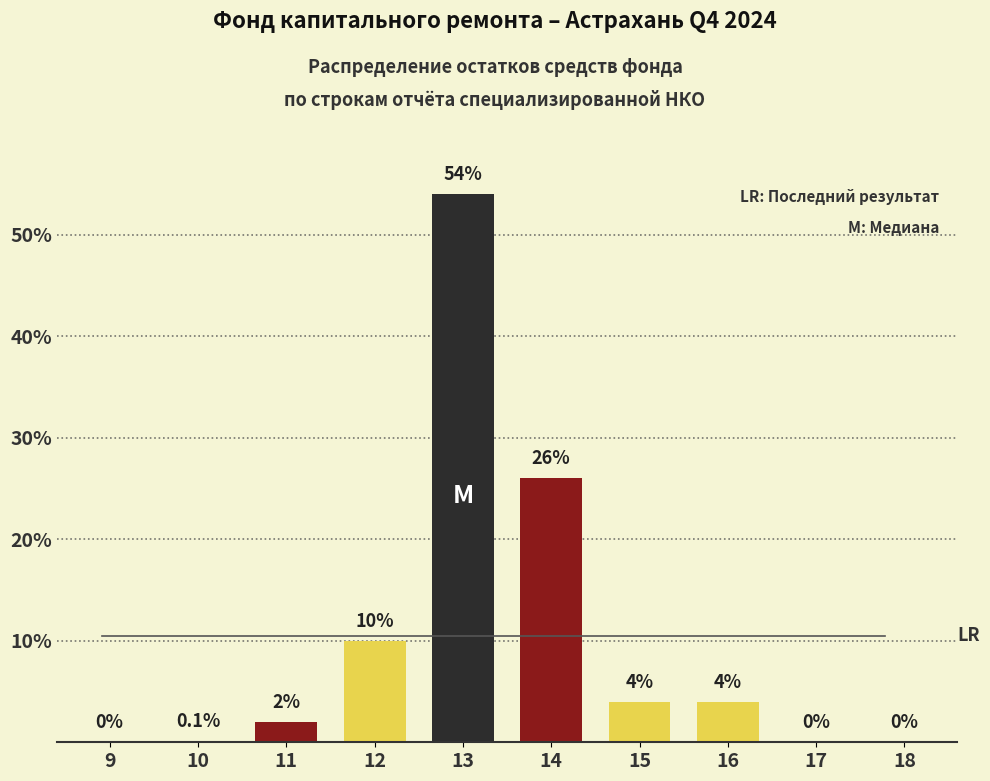

Reading left to right, what are all the values shown in this chart?

9=0.0	10=0.1	11=2.0	12=10.0	13=54.0	14=26.0	15=4.0	16=4.0	17=0.0	18=0.0